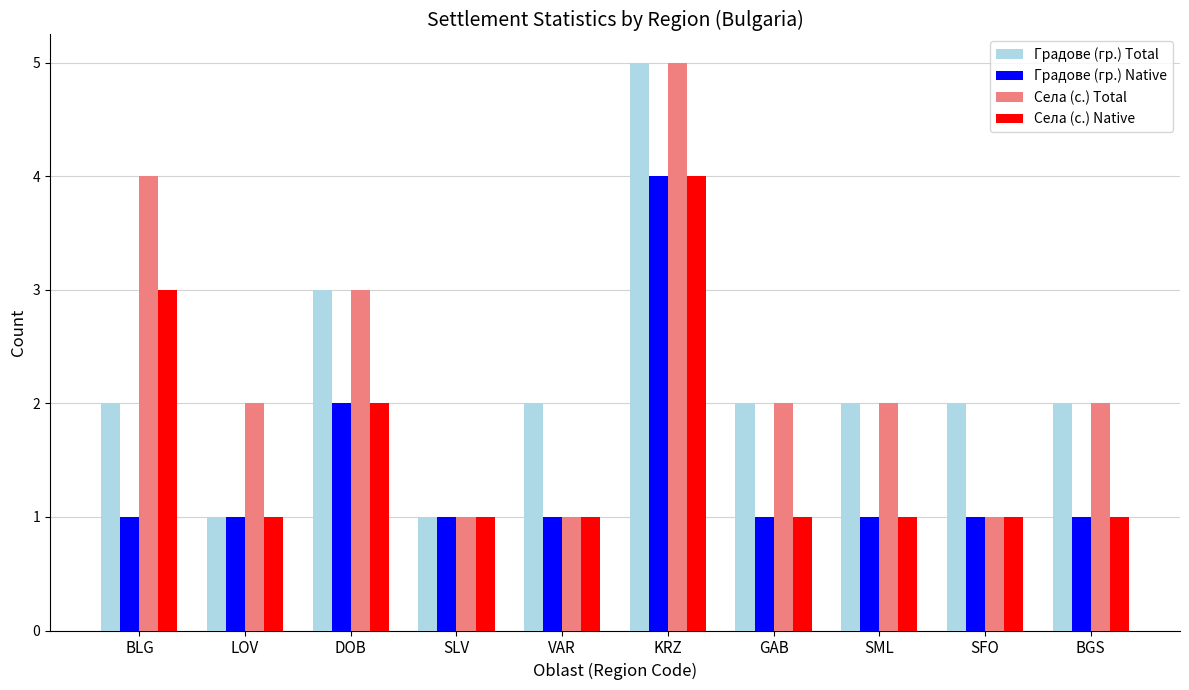

What is the sum of all Села (с.) Native values?

16